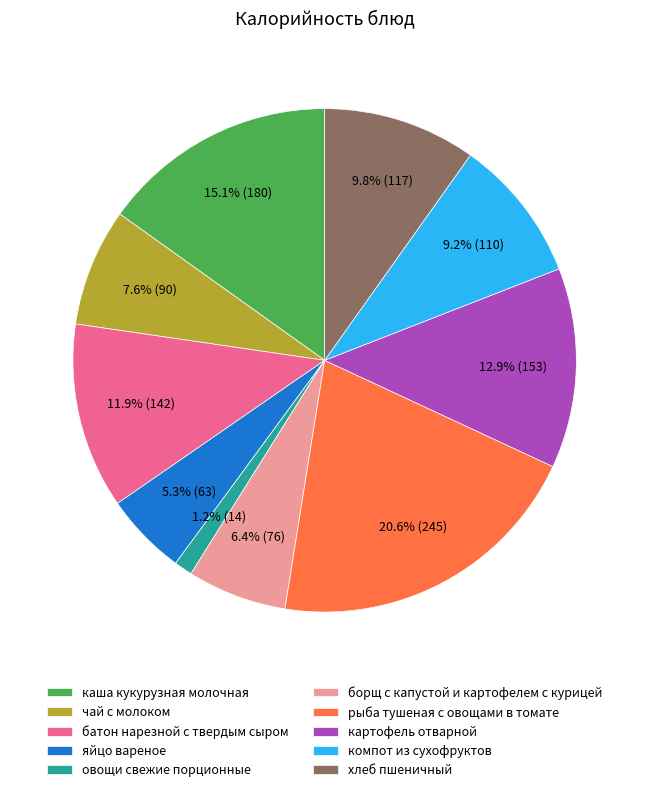

True or false: чай с молоком accounts for 15% of the total.

False